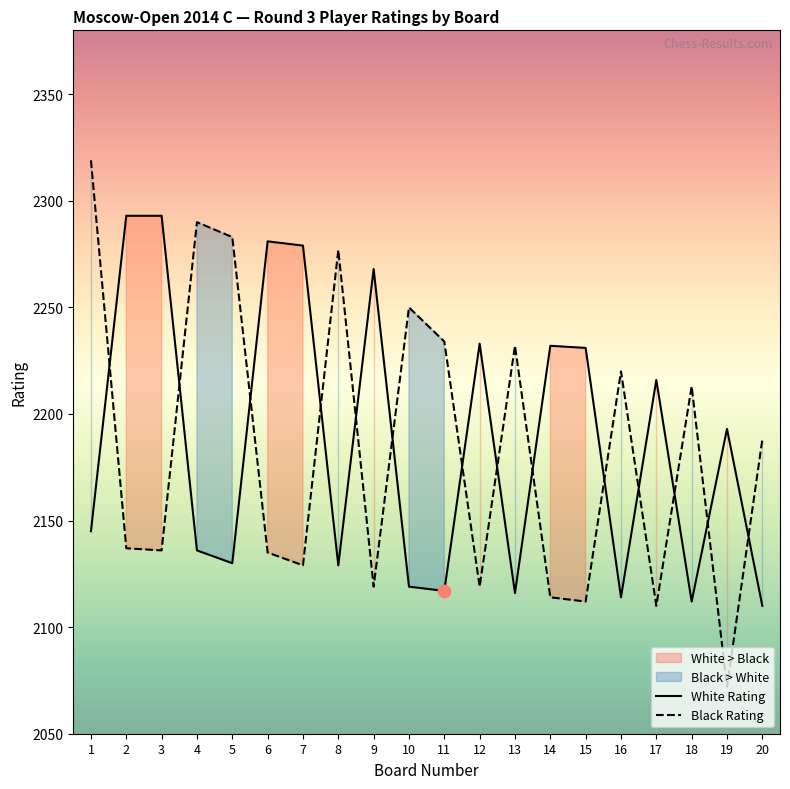

Which series has the widest spread of Y values?

Player Rating (Black)